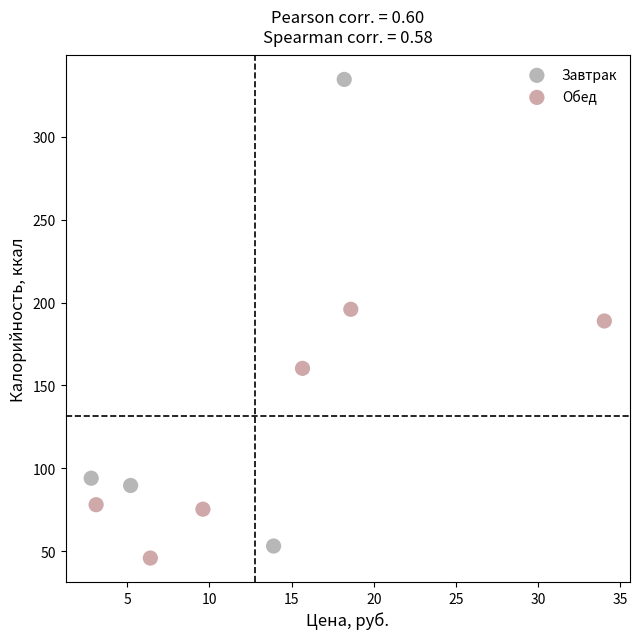

Which series reaches the maximum Y coordinate?

Завтрак